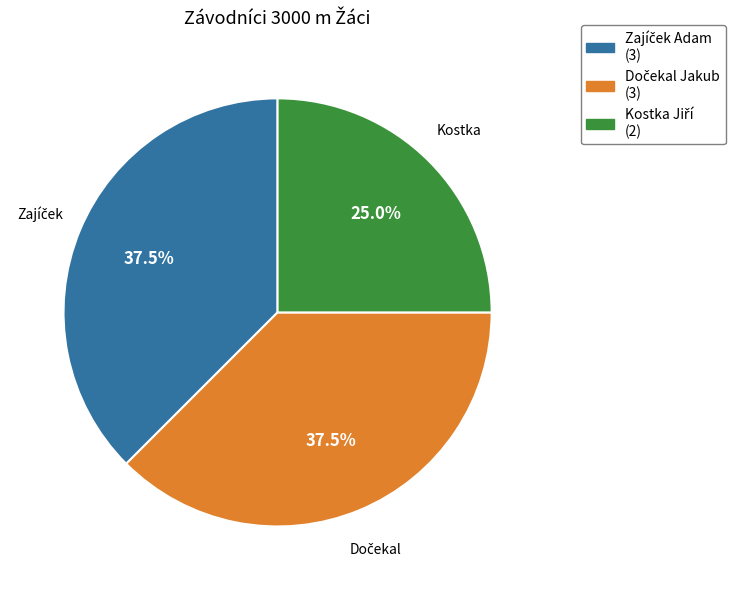

Is there a majority slice in this chart?

No